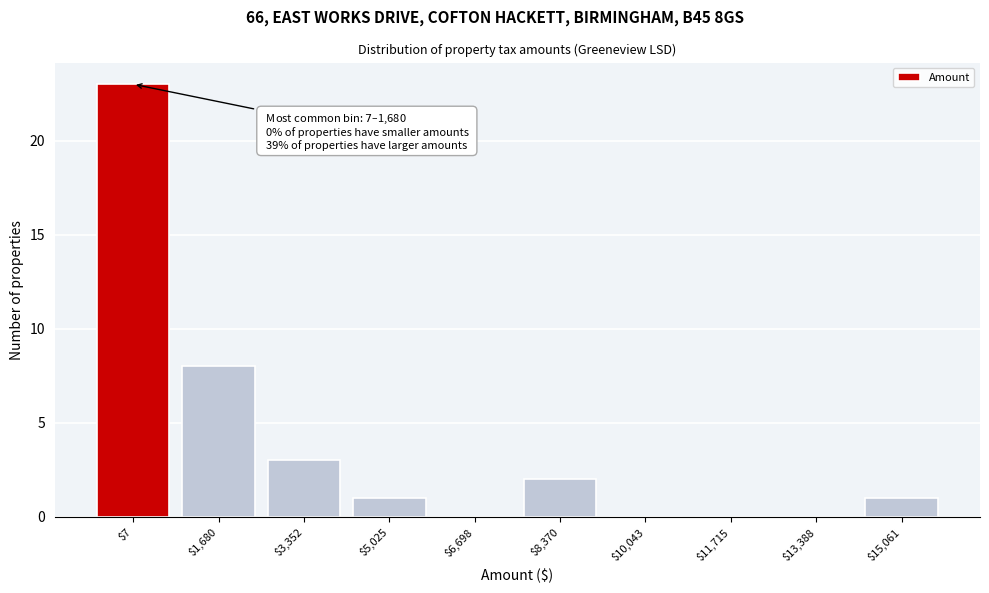

What is the greatest value displayed?

23